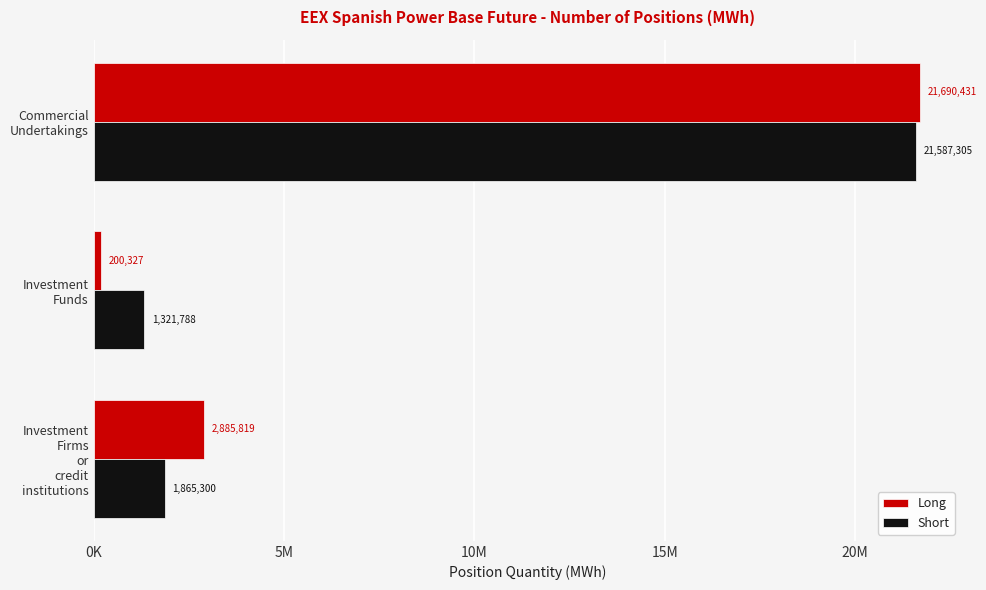

What are all the series names shown in the legend?

Long, Short